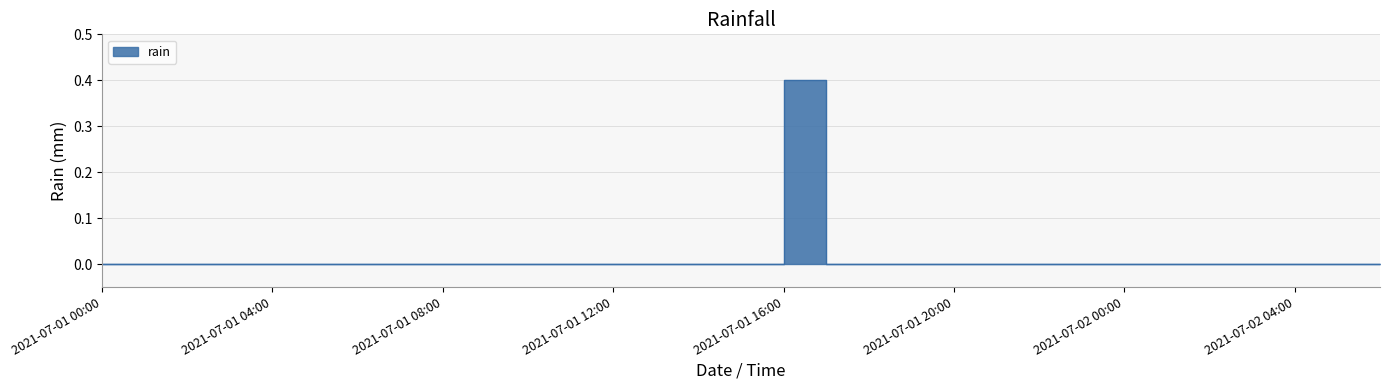

Rank the categories by value from lowest to highest.

2021-07-01 00:00, 2021-07-01 01:00, 2021-07-01 02:00, 2021-07-01 03:00, 2021-07-01 04:00, 2021-07-01 05:00, 2021-07-01 06:00, 2021-07-01 07:00, 2021-07-01 08:00, 2021-07-01 09:00, 2021-07-01 10:00, 2021-07-01 11:00, 2021-07-01 12:00, 2021-07-01 13:00, 2021-07-01 14:00, 2021-07-01 15:00, 2021-07-01 17:00, 2021-07-01 18:00, 2021-07-01 19:00, 2021-07-01 20:00, 2021-07-01 21:00, 2021-07-01 22:00, 2021-07-01 23:00, 2021-07-02 00:00, 2021-07-02 01:00, 2021-07-02 02:00, 2021-07-02 03:00, 2021-07-02 04:00, 2021-07-02 05:00, 2021-07-02 06:00, 2021-07-01 16:00